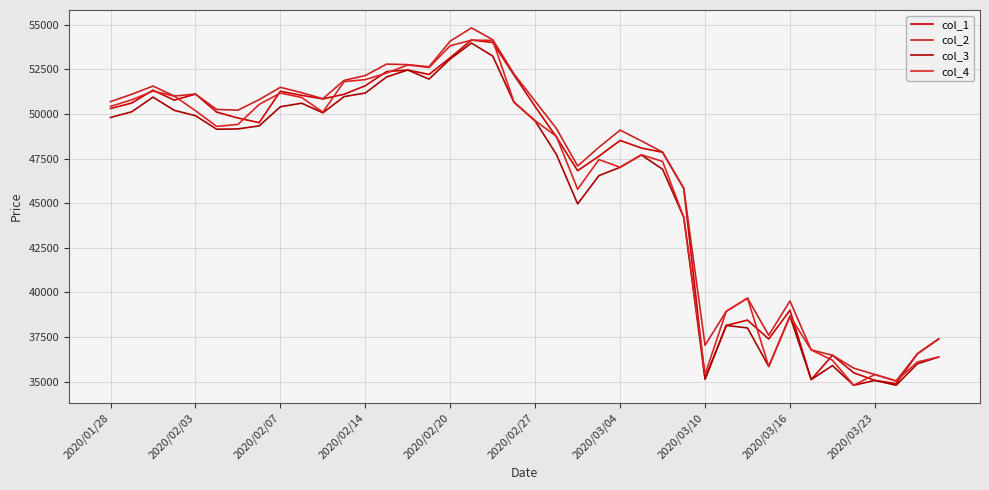

Count the number of categories in the chart.

40